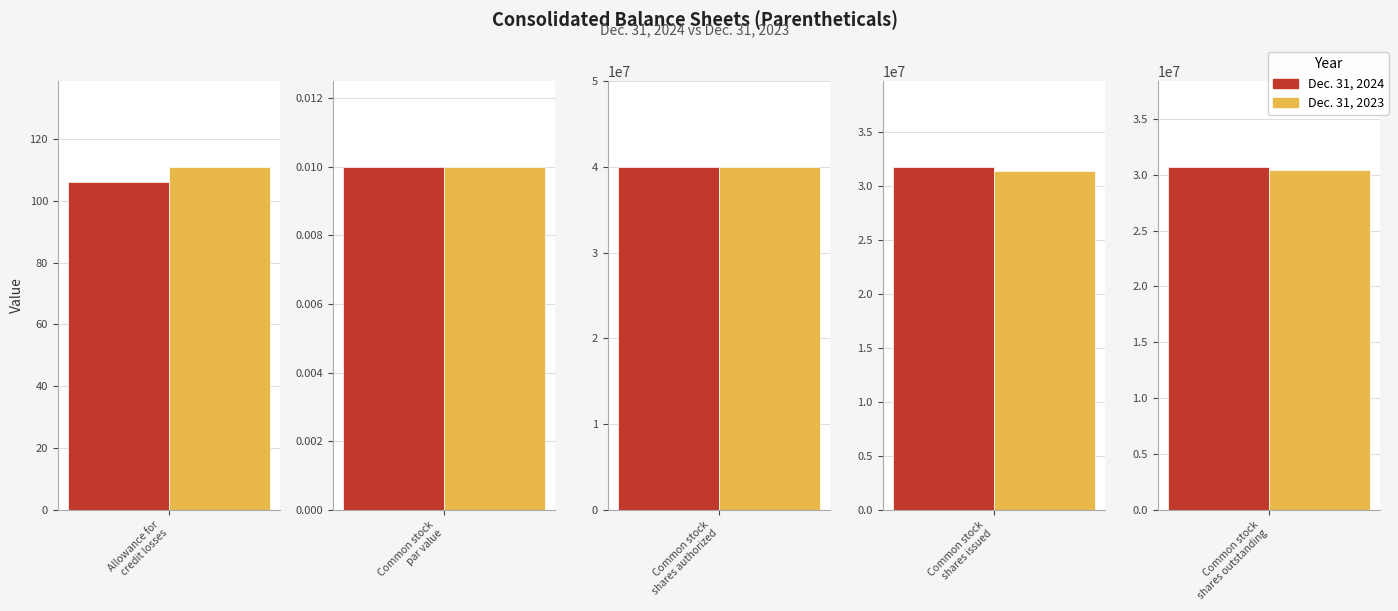

What are all the series names shown in the legend?

Dec. 31, 2024, Dec. 31, 2023